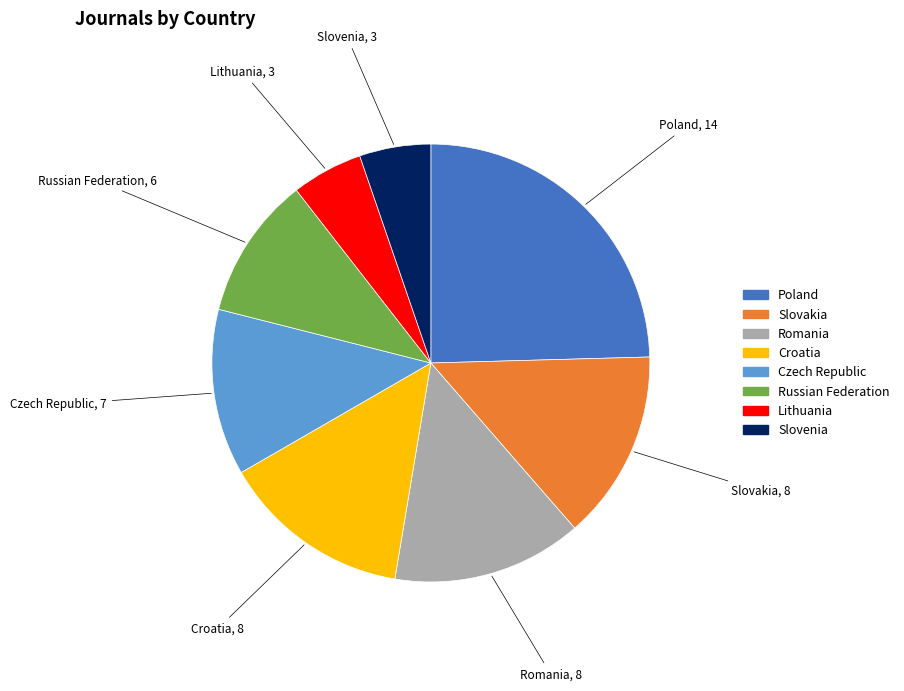

Which slice is the largest?

Poland